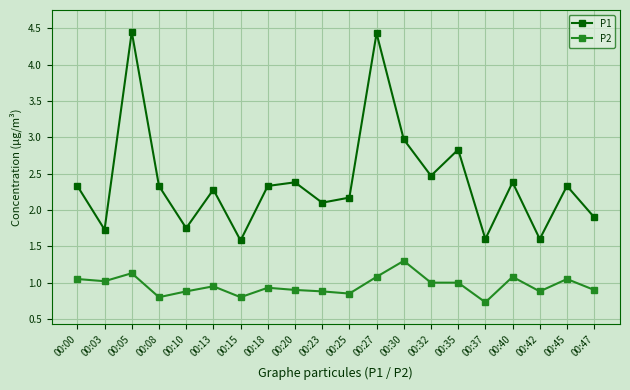

At how many categories does at least one series exceed 3?

2